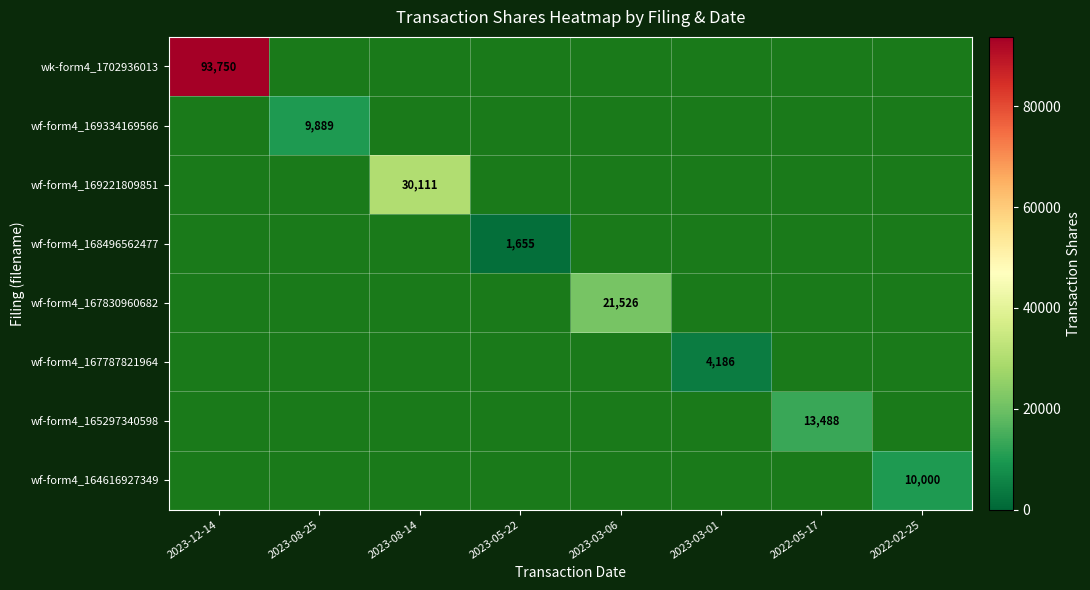

The wf-form4_169221809851 series shows 30111 at 2023-08-14. True or false?

True